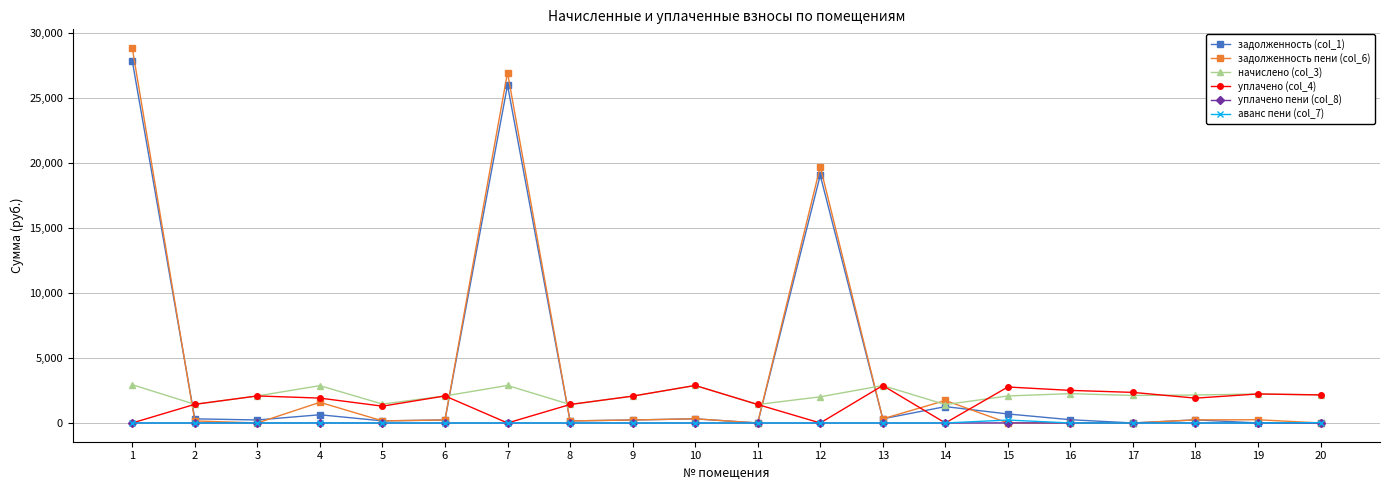

At which category does задолженность (col_1) reach its first local peak?

4